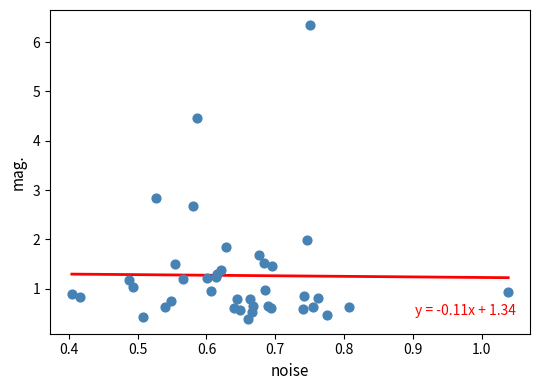

What Y value in the scatter plot is closest to 3?

2.8